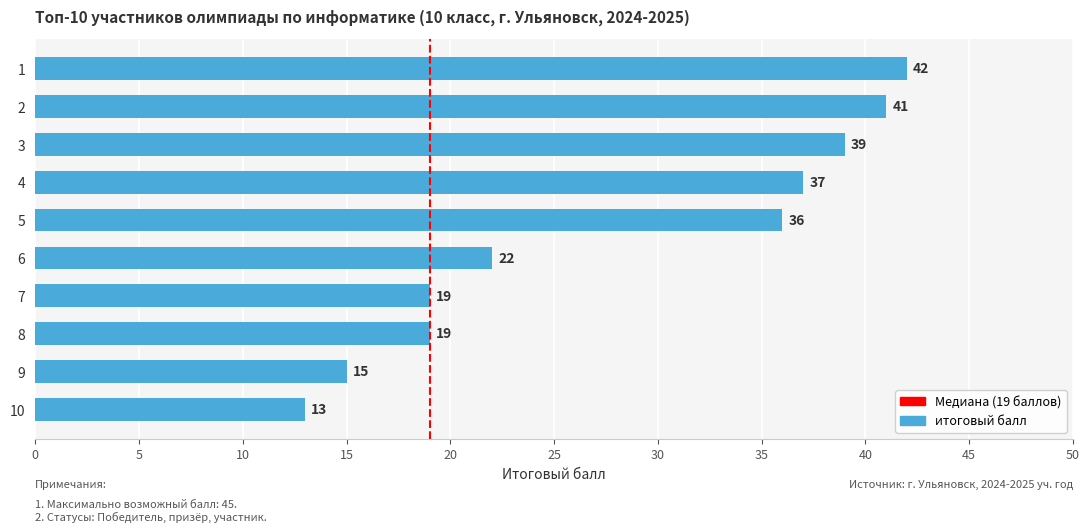

What is the change in value from 9 to 2?

+26